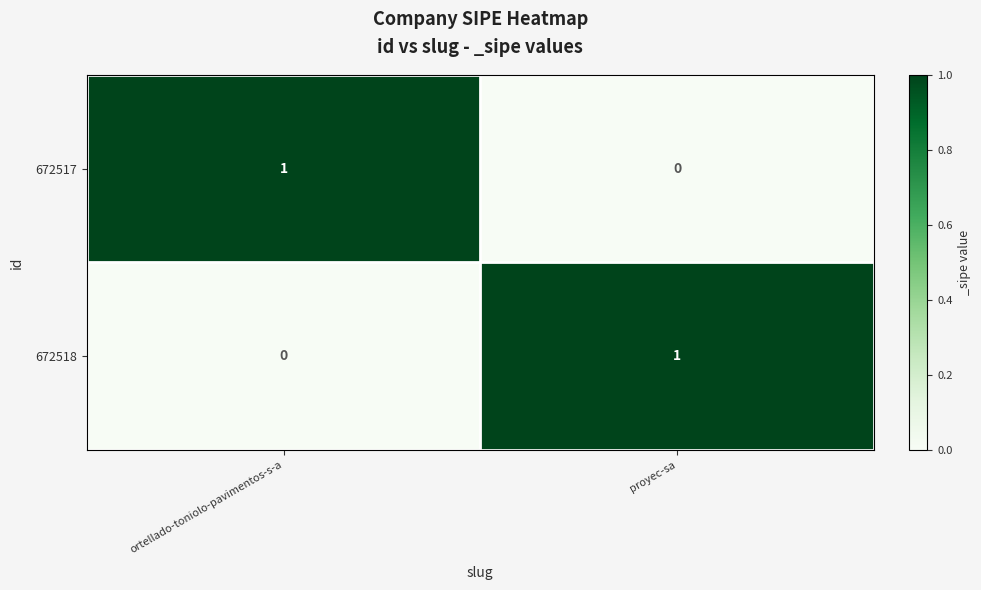

Reading left to right, extract all data points from this chart.

672517: ortellado-toniolo-pavimentos-s-a=1	proyec-sa=0
672518: ortellado-toniolo-pavimentos-s-a=0	proyec-sa=1